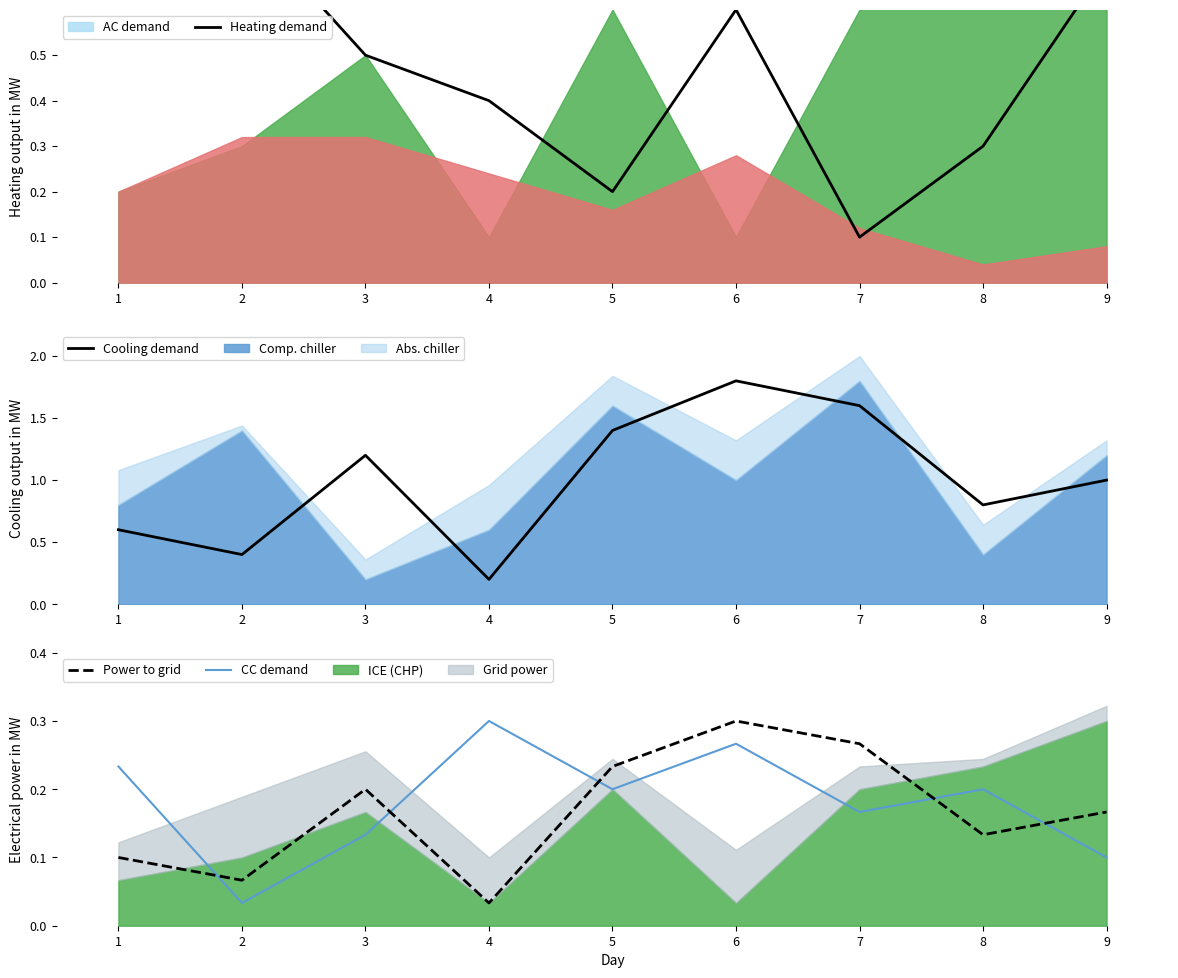

The value of col_5 at 7 is 0.1. True or false?

False